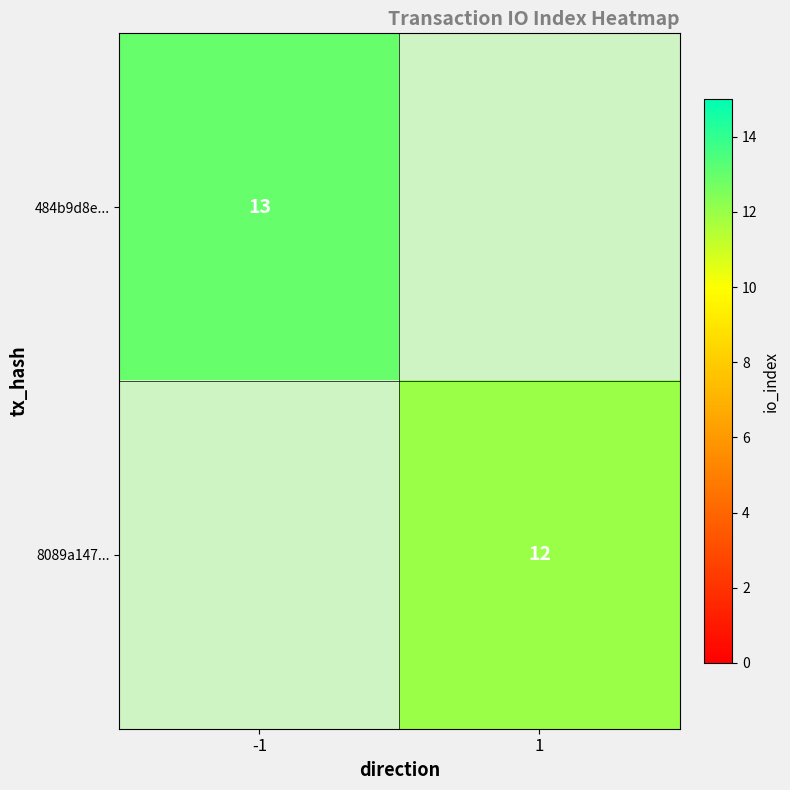

List the labels in order of 484b9d8e... value, largest first.

-1, 1